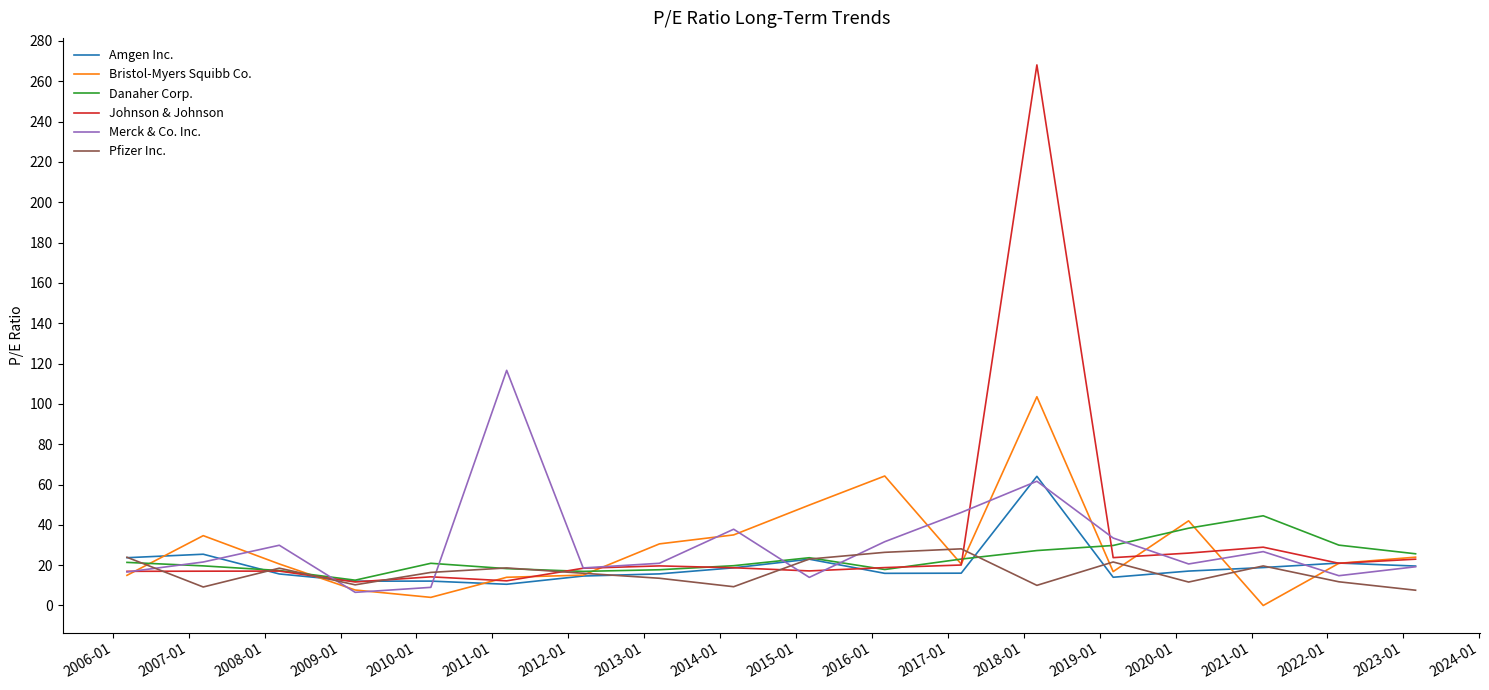

What is the average value of the Bristol-Myers Squibb Co. series?

28.8